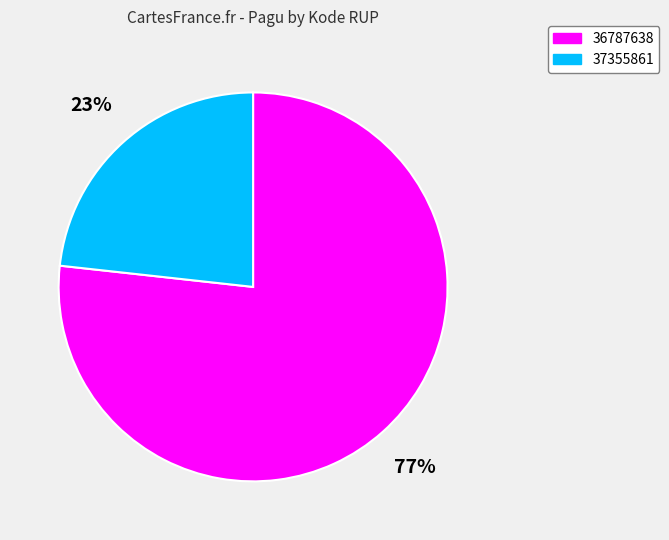

Which slice is the largest?

36787638